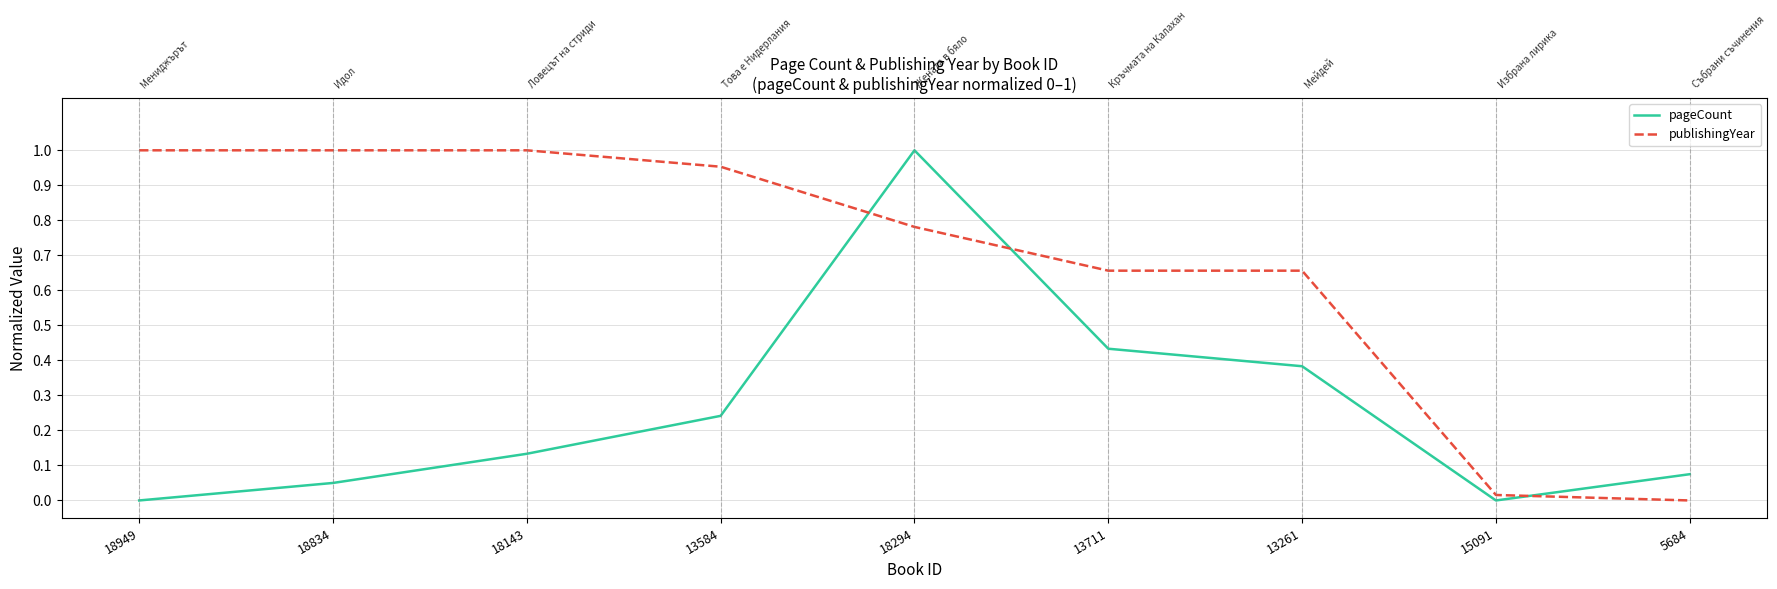

At 13261, list the series in order from largest to smallest.

publishingYear, pageCount